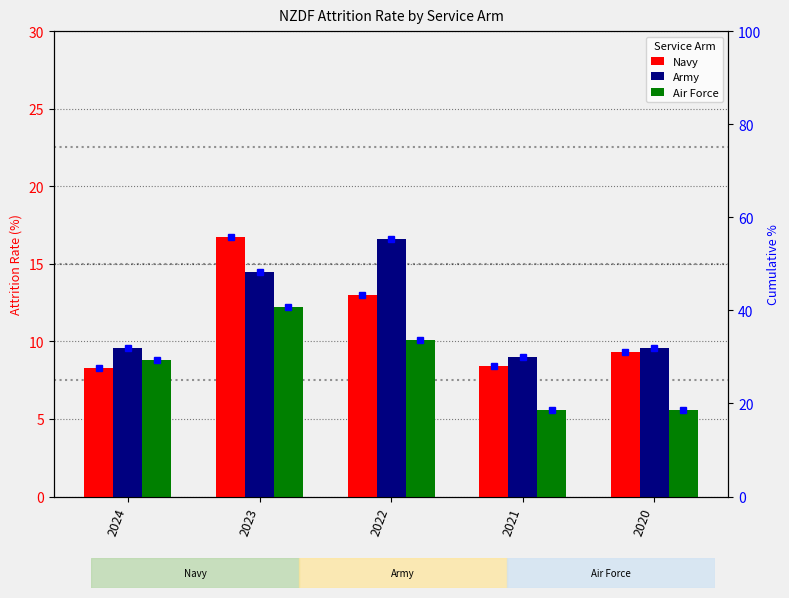

The Navy series shows 16.7 at 2023. True or false?

True